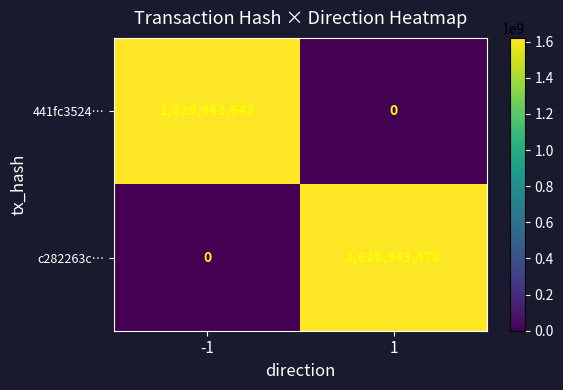

Which series has the largest total across all categories?

441fc3524…